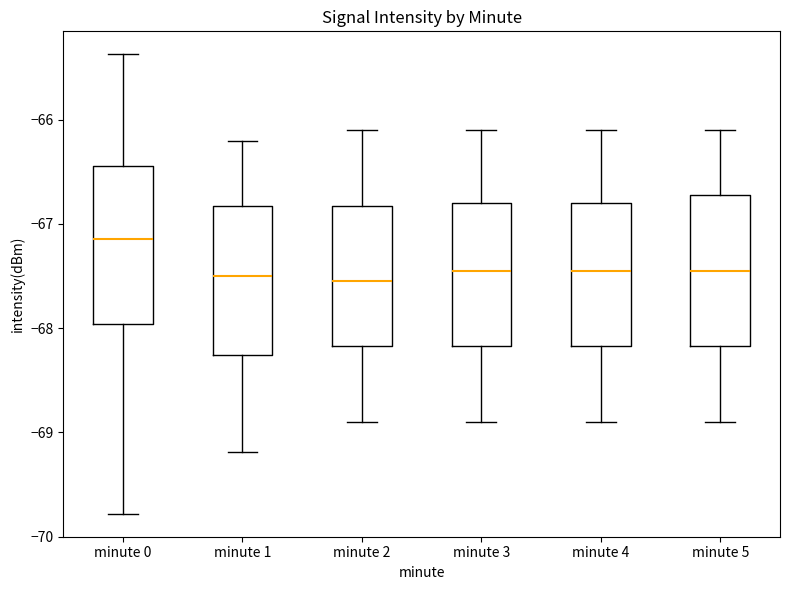

Reading left to right, transcribe this box plot: for each box, give where its median line is, the range the box spans, and where its two whiskers end, as read against the y-axis. The values are not printed on the chart, so give them approximately, as read against the axis.

minute 0: median -67.1, box -68.0 to -66.4, whiskers -69.8 to -65.4
minute 1: median -67.5, box -68.3 to -66.8, whiskers -69.2 to -66.2
minute 2: median -67.5, box -68.2 to -66.8, whiskers -68.9 to -66.1
minute 3: median -67.4, box -68.2 to -66.8, whiskers -68.9 to -66.1
minute 4: median -67.4, box -68.2 to -66.8, whiskers -68.9 to -66.1
minute 5: median -67.4, box -68.2 to -66.7, whiskers -68.9 to -66.1